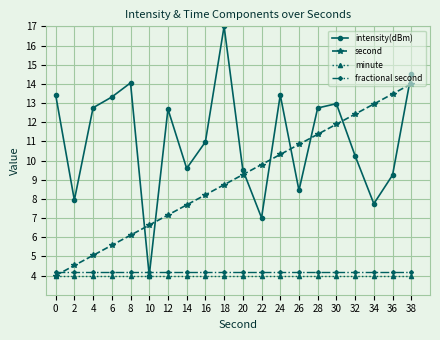

How many values in the intensity(dBm) series are below 12?

10